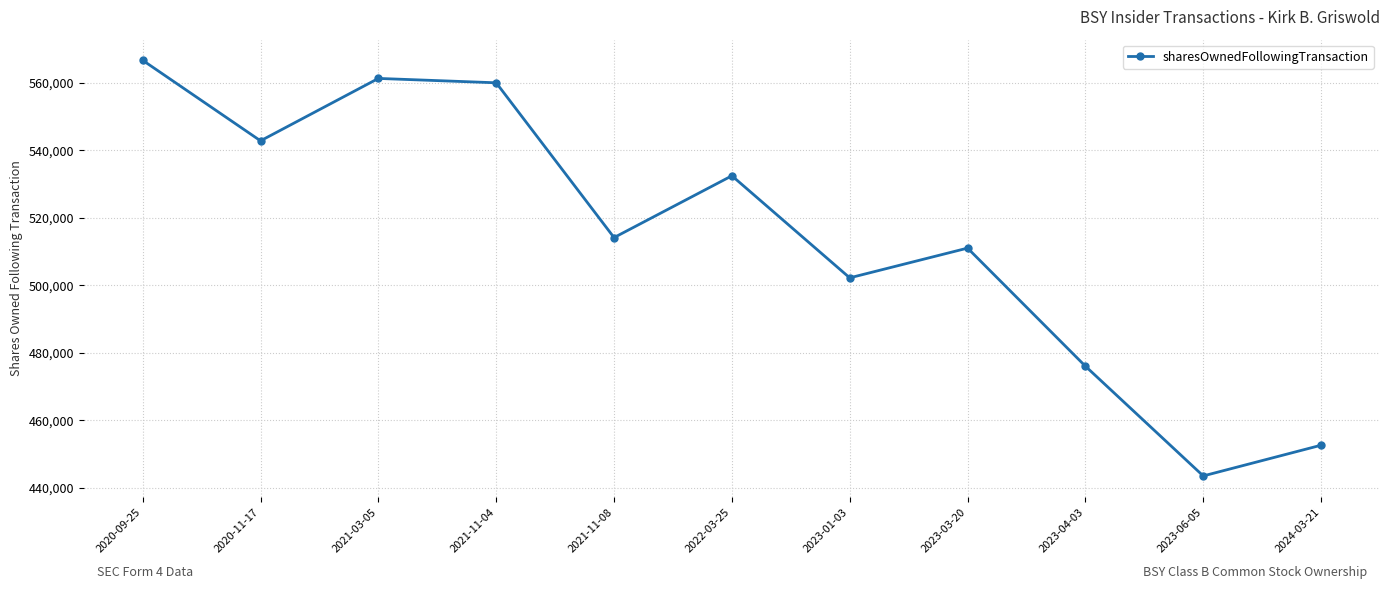

At which category does the chart reach its peak across all series?

2020-09-25